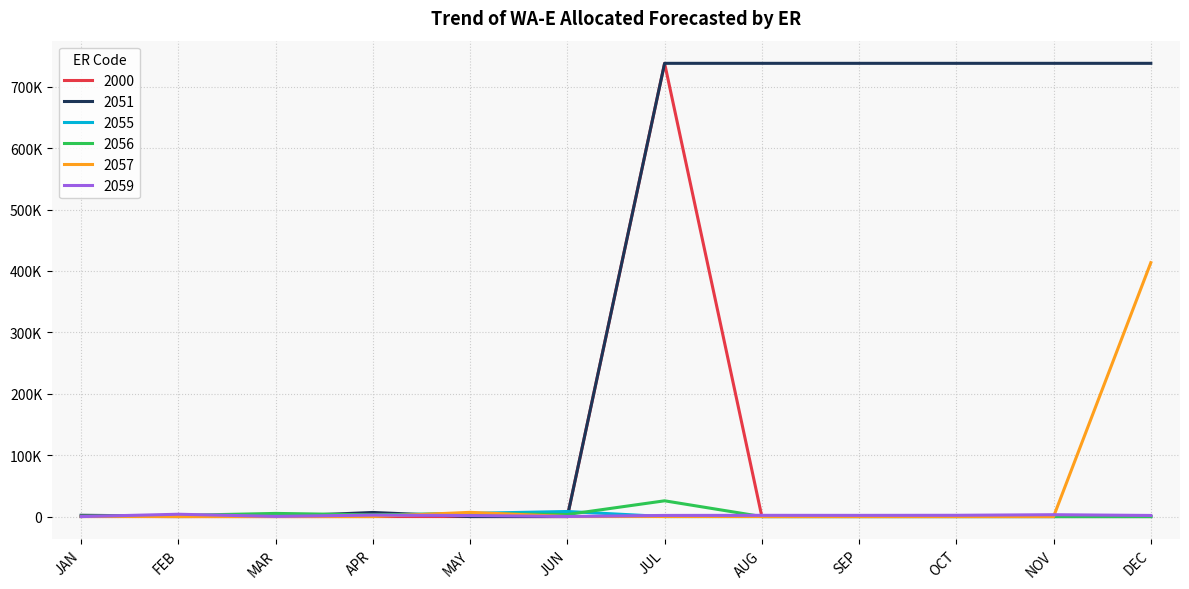

At FEB, list the series in order from largest to smallest.

2059, 2056, 2051, 2055, 2000, 2057